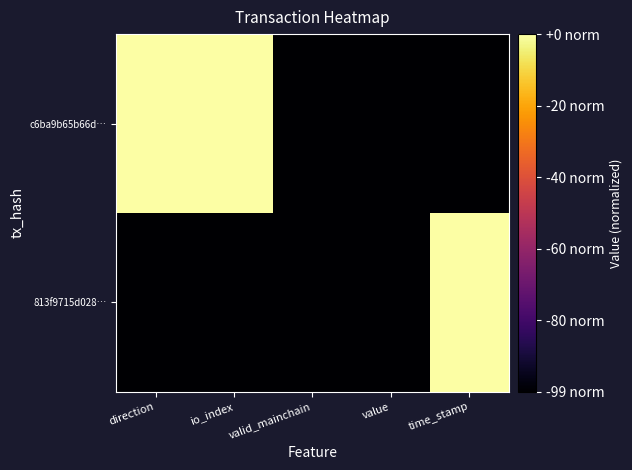

At how many categories does at least one series exceed 0?

3